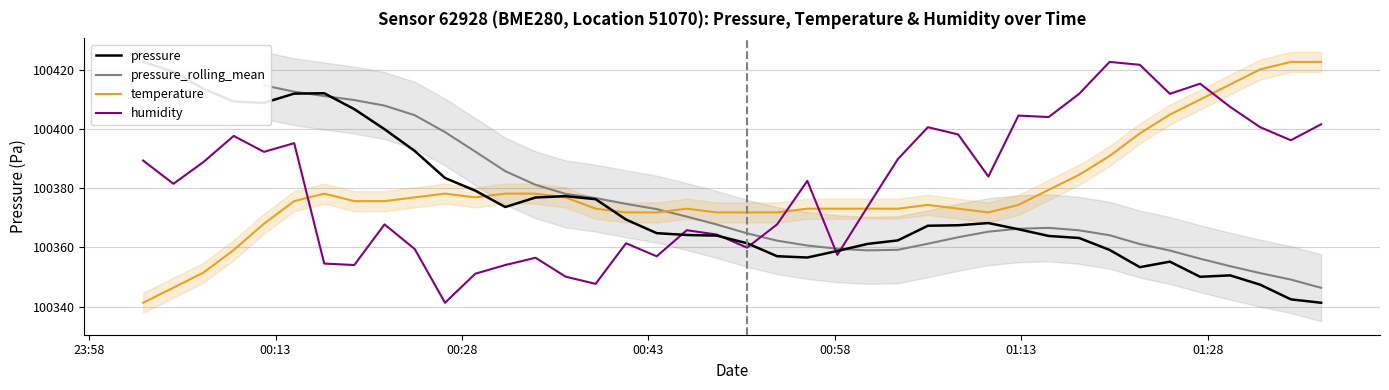

What is the greatest value displayed?

100422.8